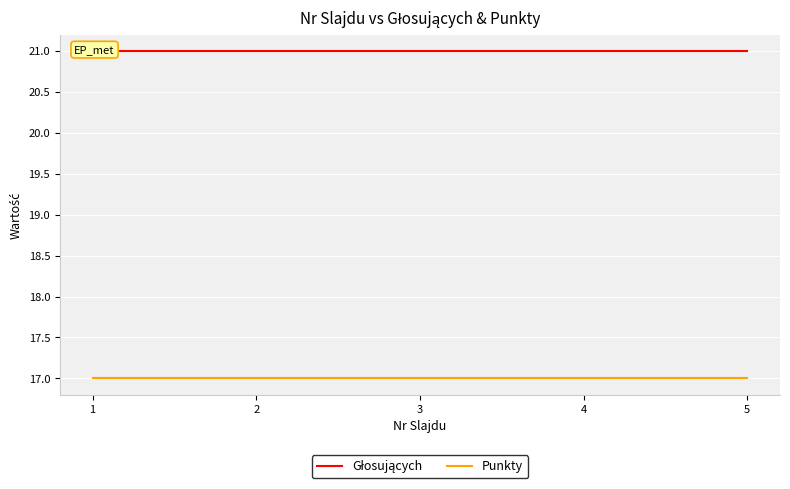

What are all the series names shown in the legend?

Głosujących, Punkty